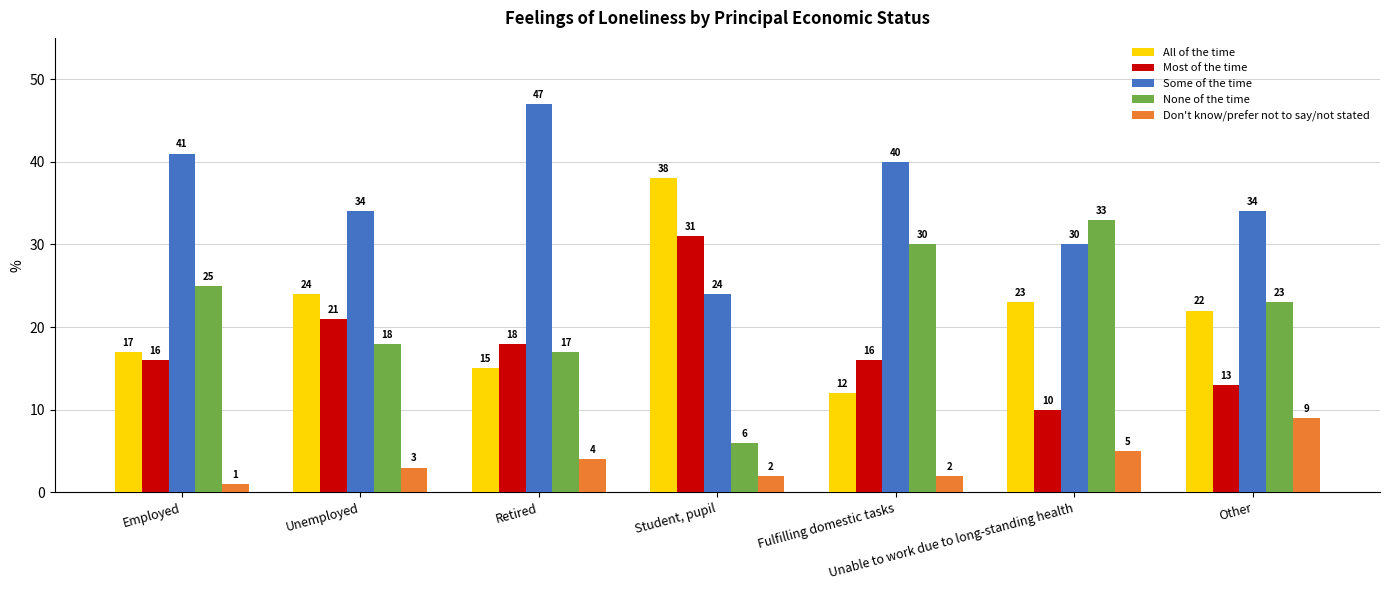

Which series has the largest total across all categories?

Some of the time